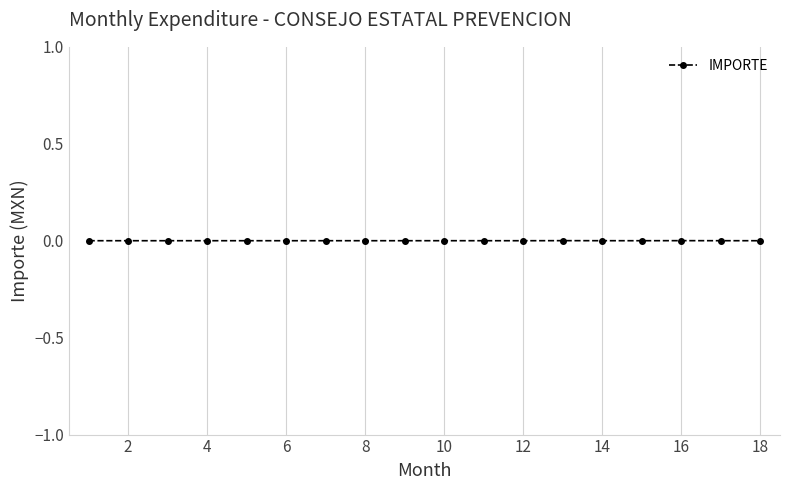

True or false: there are more than 2 points higher than both neighbors.

True